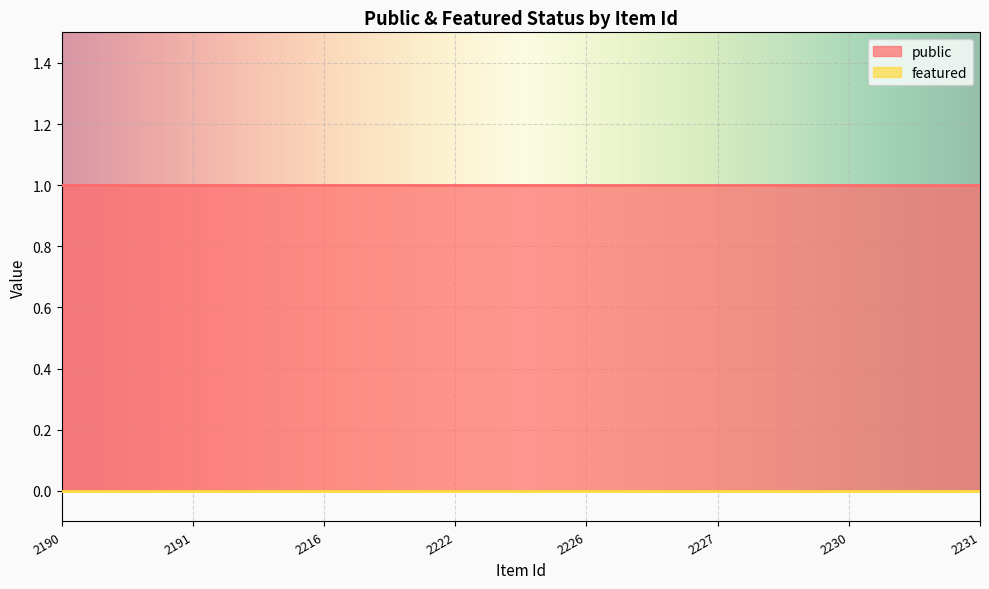

At how many categories does at least one series exceed 0?

8